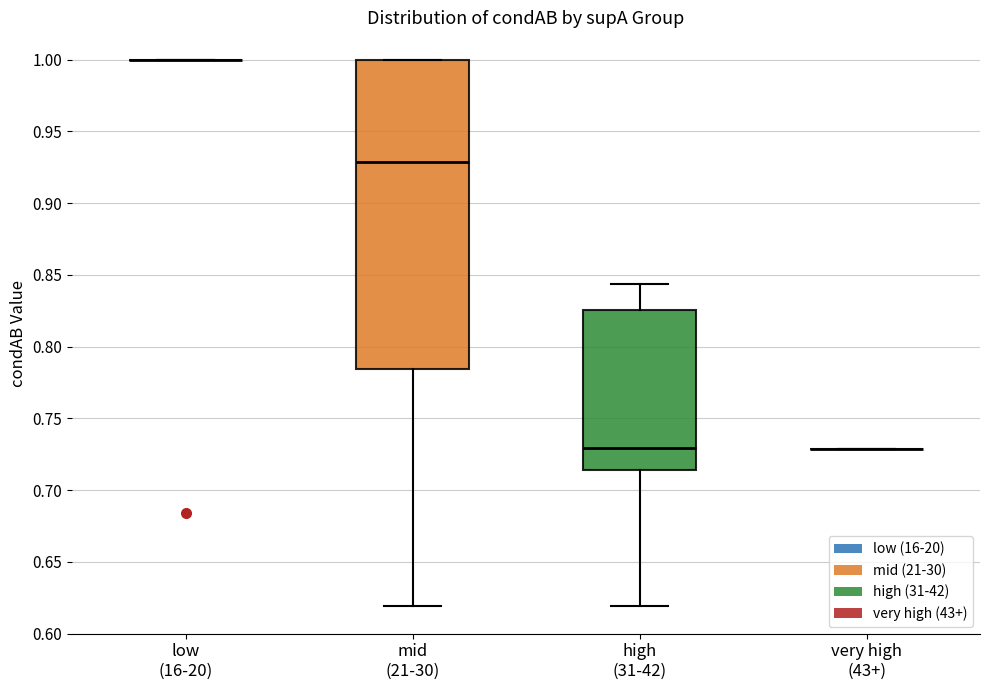

Reading left to right, transcribe this box plot: for each box, give where its median line is, the range the box spans, and where its two whiskers end, as read against the y-axis. The values are not printed on the chart, so give them approximately, as read against the axis.

low (16-20): box collapsed to a line at 1.000, whiskers 1.000 to 1.000
mid (21-30): median 0.930, box 0.785 to 1.000, whiskers 0.620 to 1.000
high (31-42): median 0.730, box 0.715 to 0.825, whiskers 0.620 to 0.845
very high (43+): box collapsed to a line at 0.730, whiskers 0.730 to 0.730